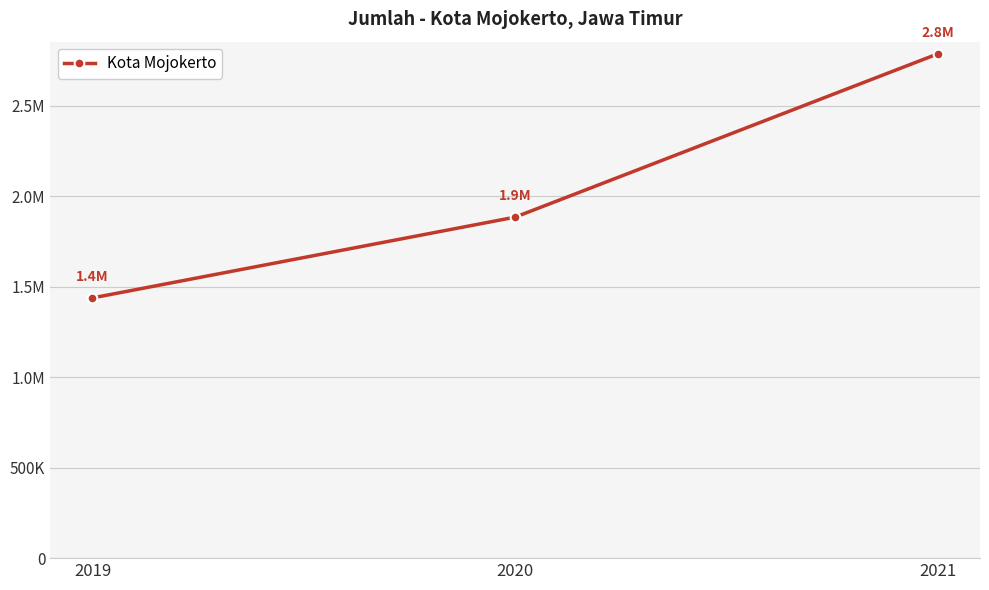

Which category has the lowest value across all series?

2019